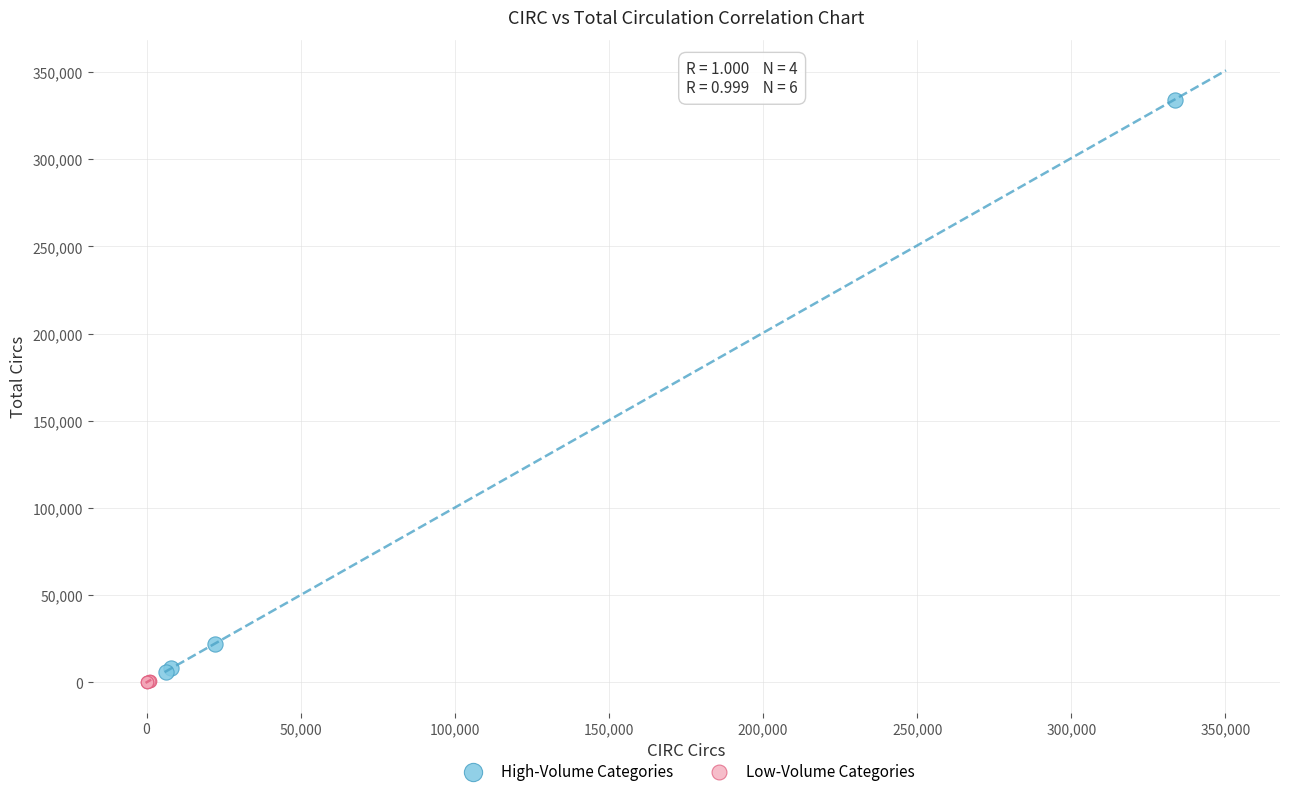

Which series has the widest spread of Y values?

High-Volume Categories